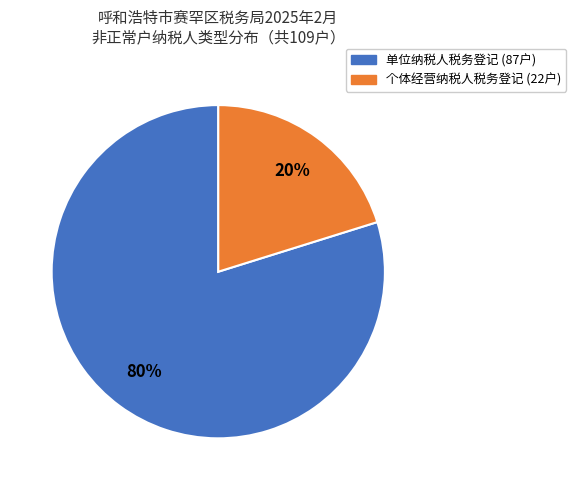

The 单位纳税人税务登记 slice represents 72% of the pie. True or false?

False